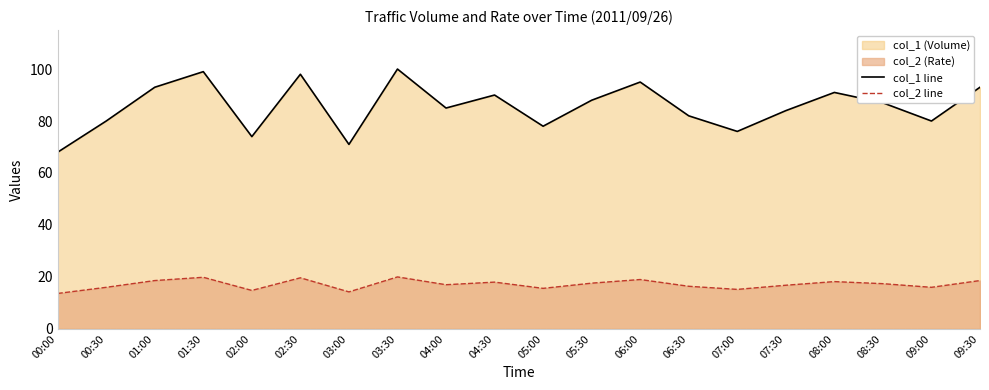

Which series has the largest range (max minus min)?

col_1 line